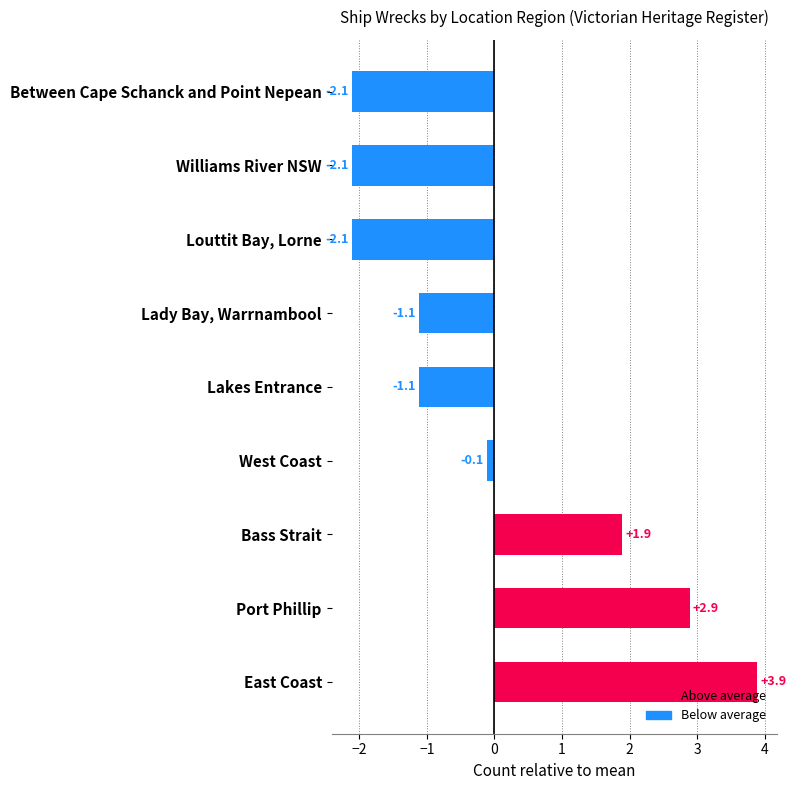

Is it true that Below average equals -0.1 at West Coast?

True